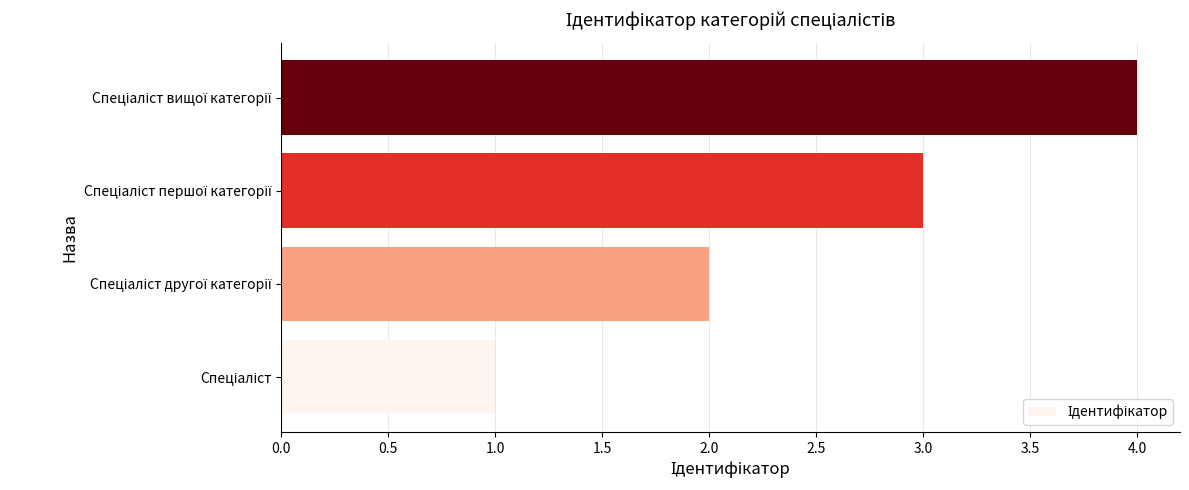

What is the maximum value shown in the chart?

4